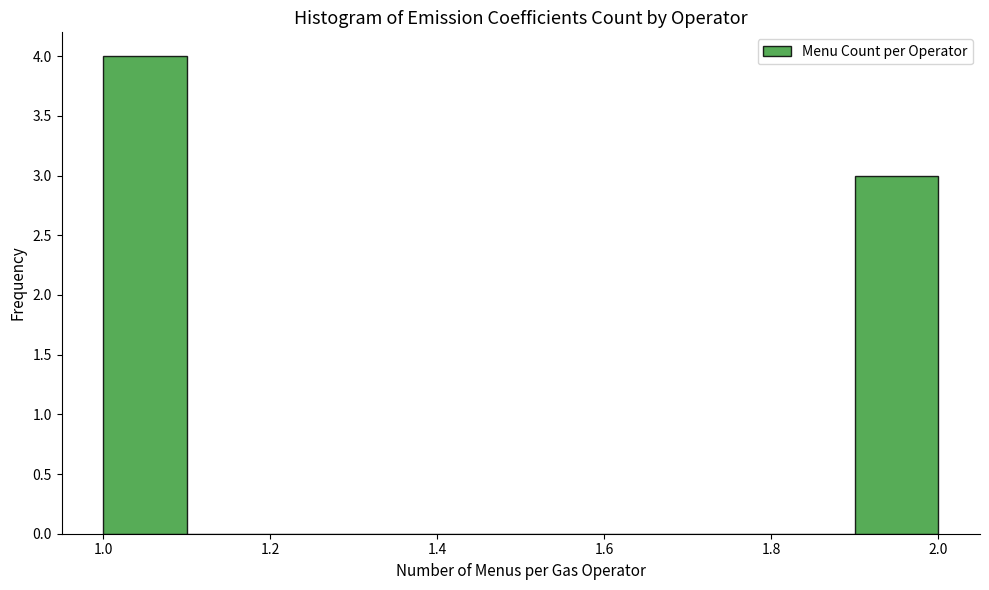

Reading left to right, transcribe this chart: for each bar, give the range it covers on the x-axis and its height. The values are not printed on the chart, so give them approximately, as read against the axis.

1.0 to 1.1: 4
1.1 to 1.2: 0
1.2 to 1.3: 0
1.3 to 1.4: 0
1.4 to 1.5: 0
1.5 to 1.6: 0
1.6 to 1.7: 0
1.7 to 1.8: 0
1.8 to 1.9: 0
1.9 to 2.0: 3